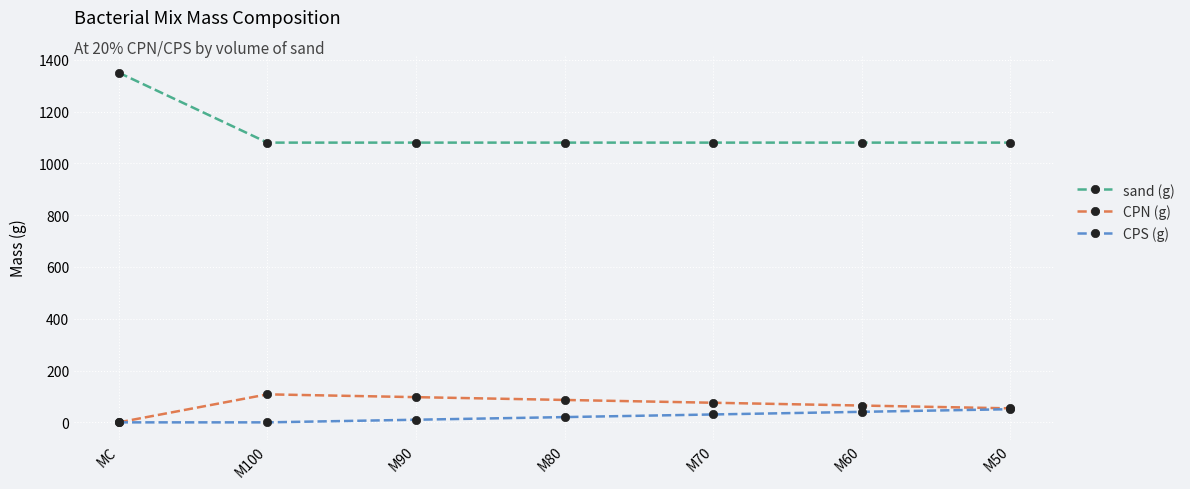

What is the sum of all CPN (g) values?

486.7